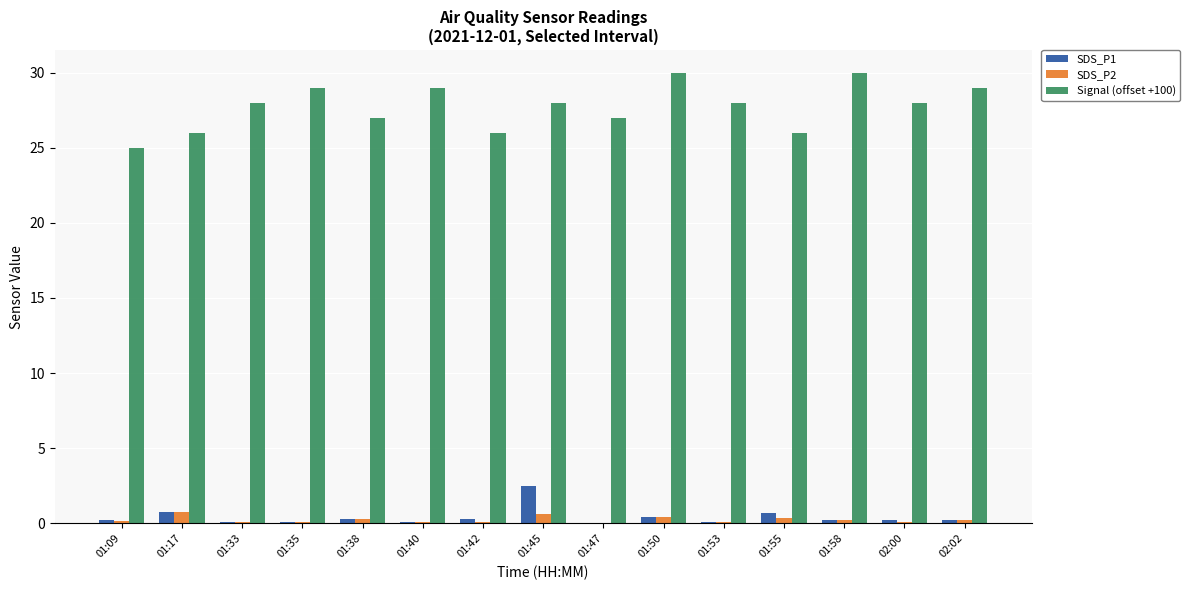

Which series has the largest total across all categories?

Signal (offset +100)